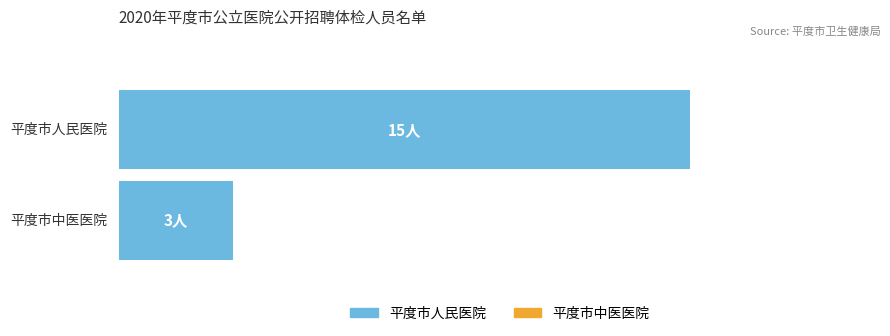

Are the bars horizontal?

Yes